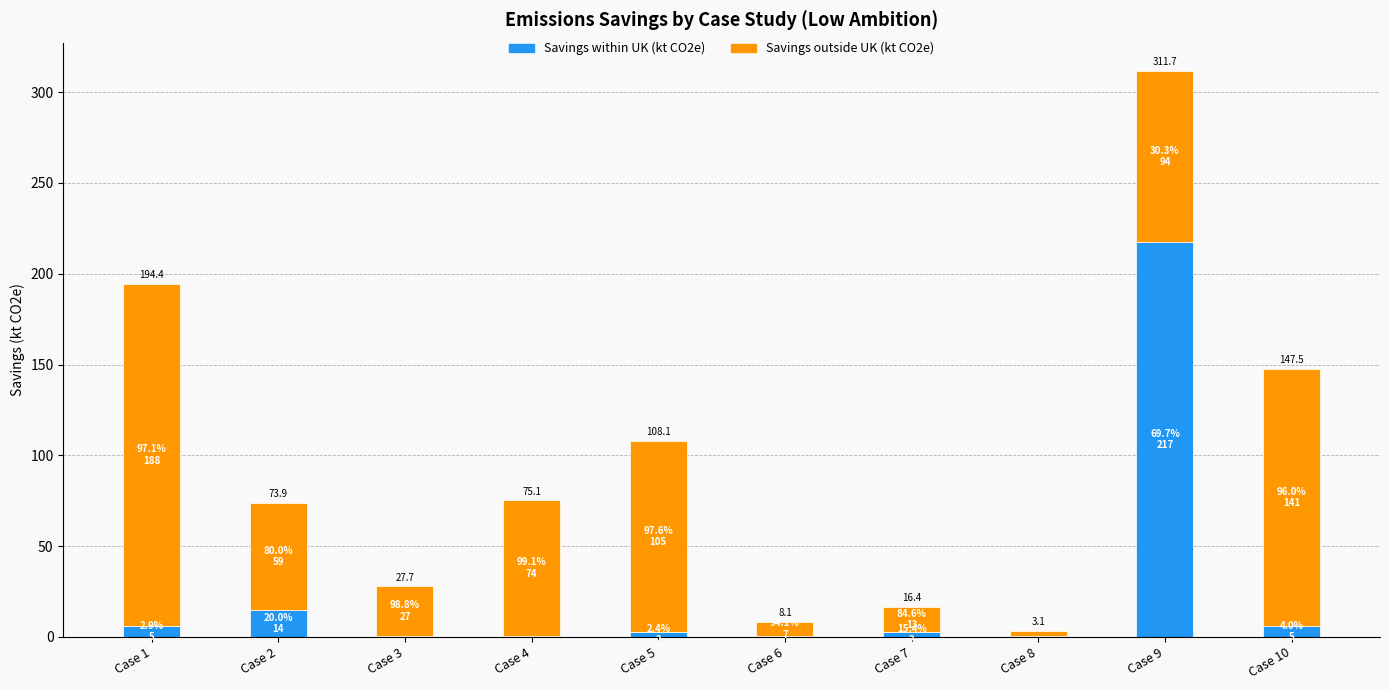

The Savings outside UK (kt CO2e) series shows 7.6 at Case 6. True or false?

True